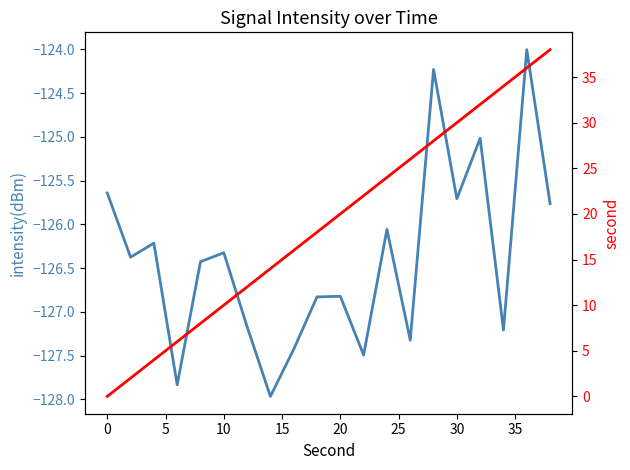

What is the difference between the maximum and minimum values in the second series?

38.0